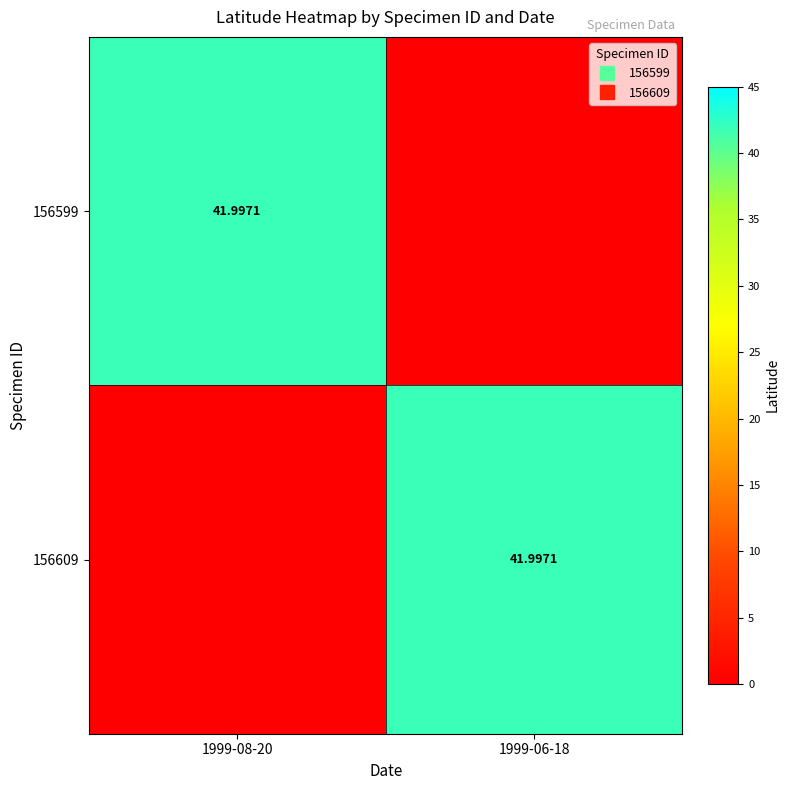

What is the difference between the 156609 values at 1999-06-18 and 1999-08-20?

42.0